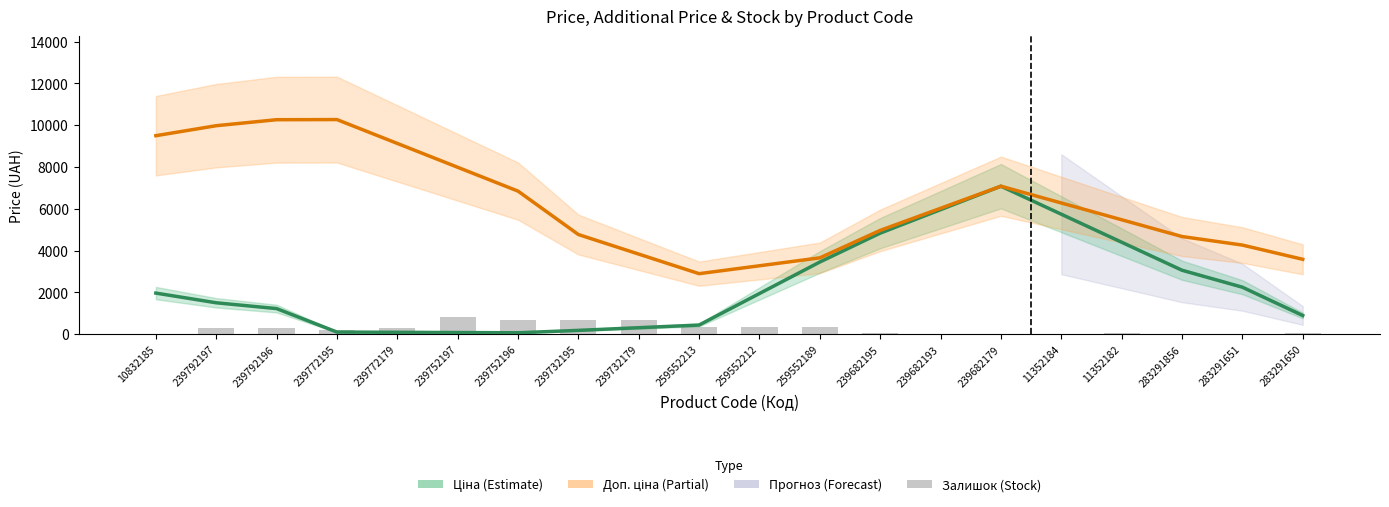

The value of Залишок at 239732195 is 670.0. True or false?

True